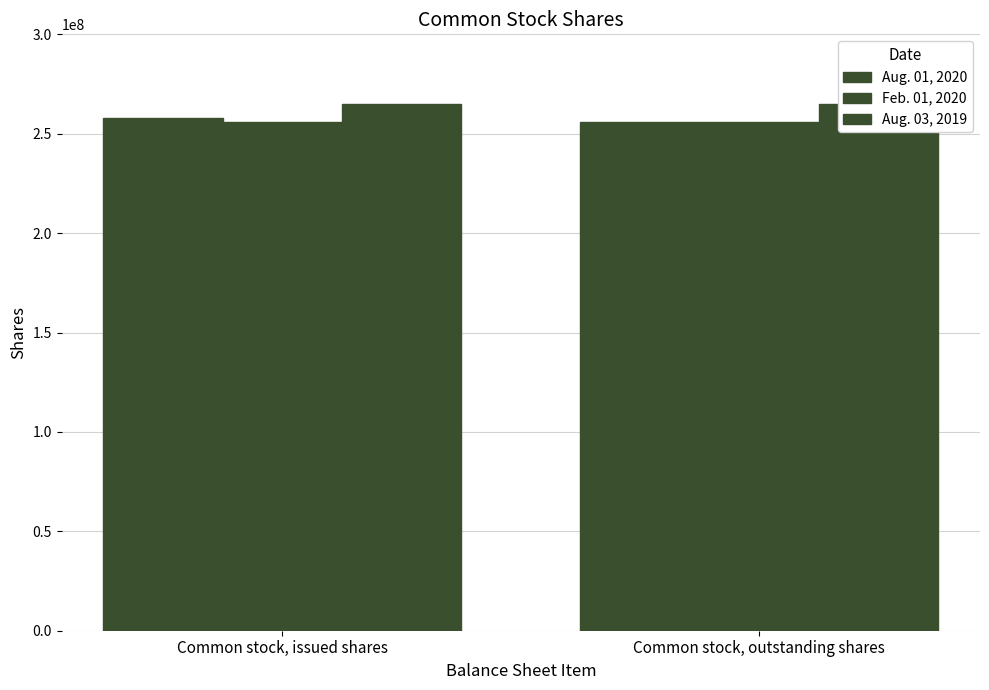

Reading right to left, list all the values displayed in this chart.

Aug. 01, 2020: Common stock, outstanding shares=256000000	Common stock, issued shares=258000000
Feb. 01, 2020: Common stock, outstanding shares=256000000	Common stock, issued shares=256000000
Aug. 03, 2019: Common stock, outstanding shares=265000000	Common stock, issued shares=265000000